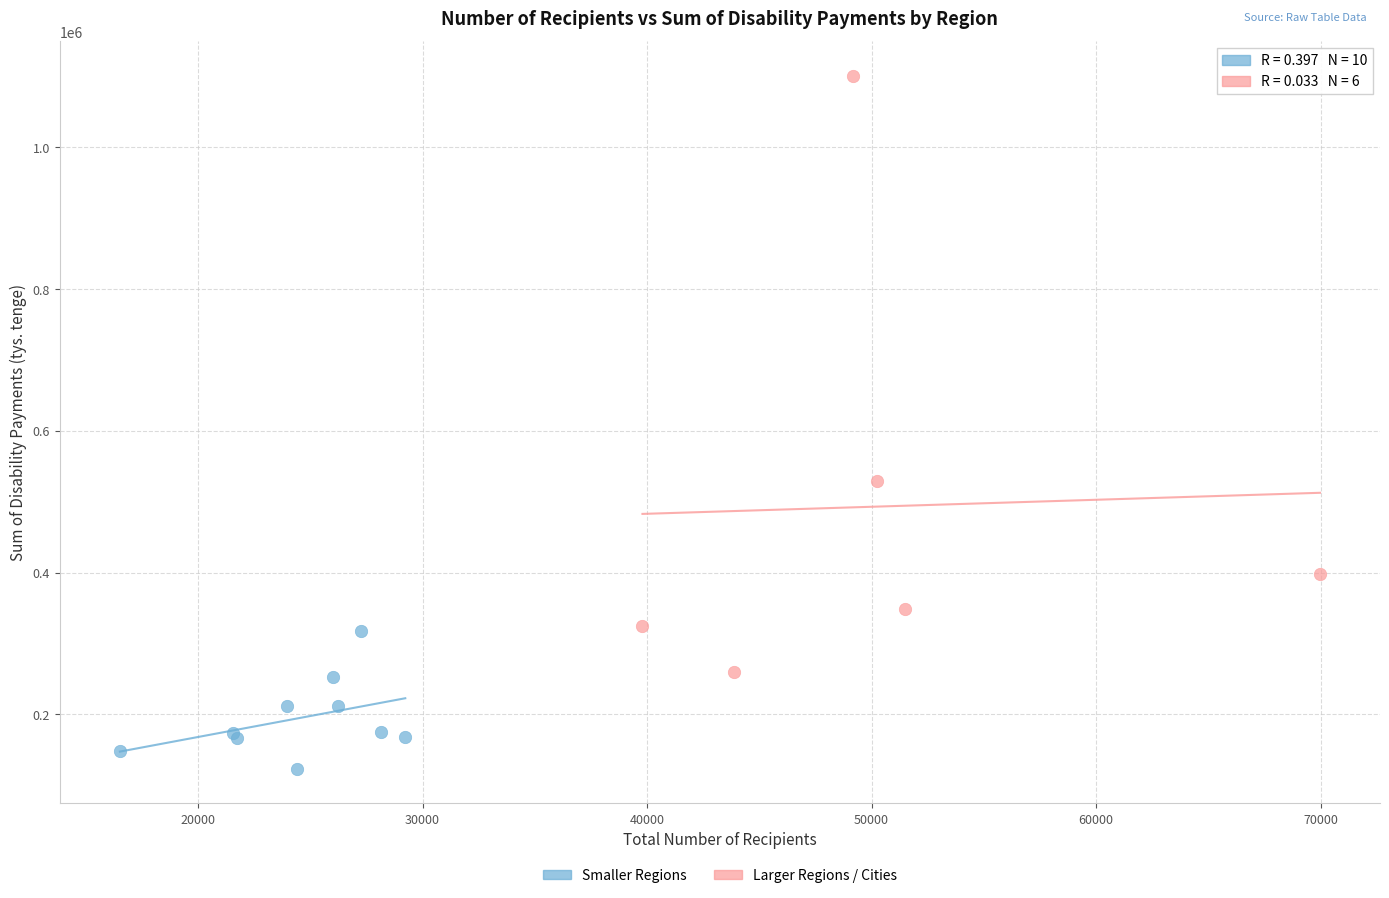

Which series contains the highest Y value?

Larger Regions / Cities